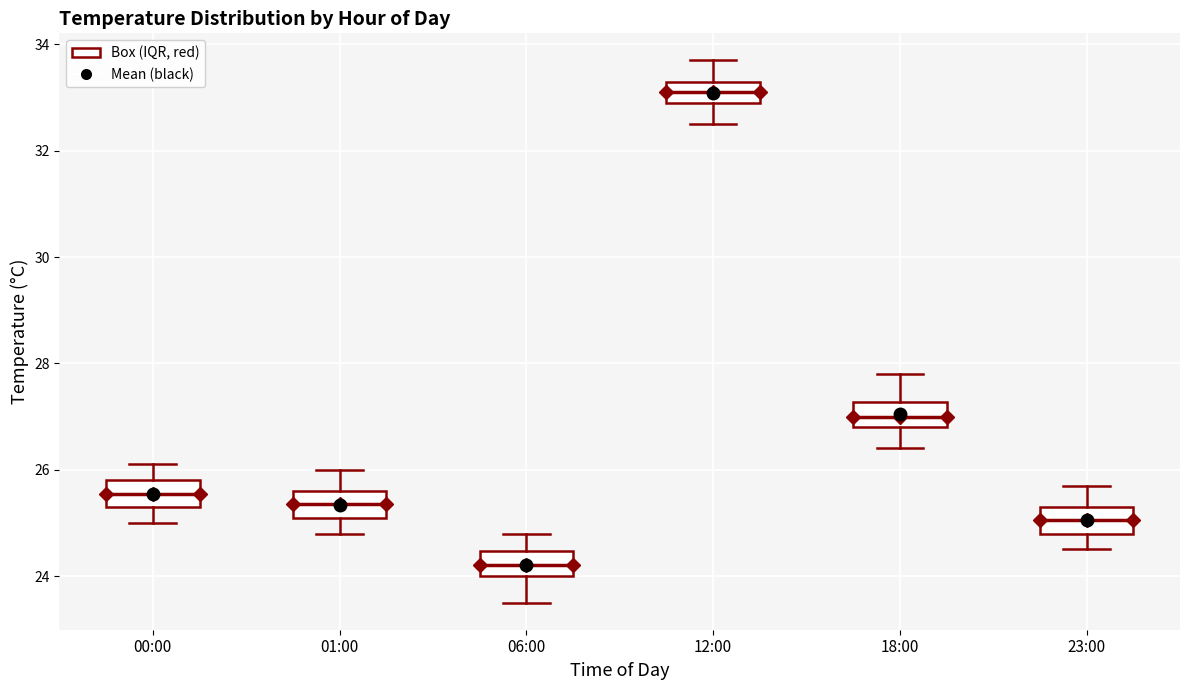

Which box has the lowest median line?

06:00